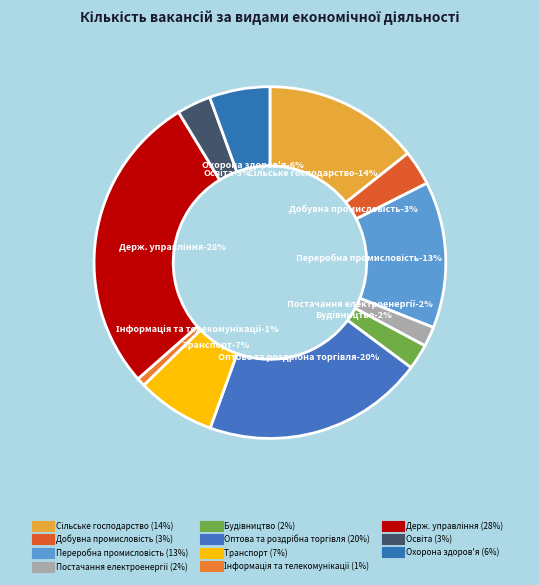

True or false: Охорона здоров'я accounts for 6% of the total.

True